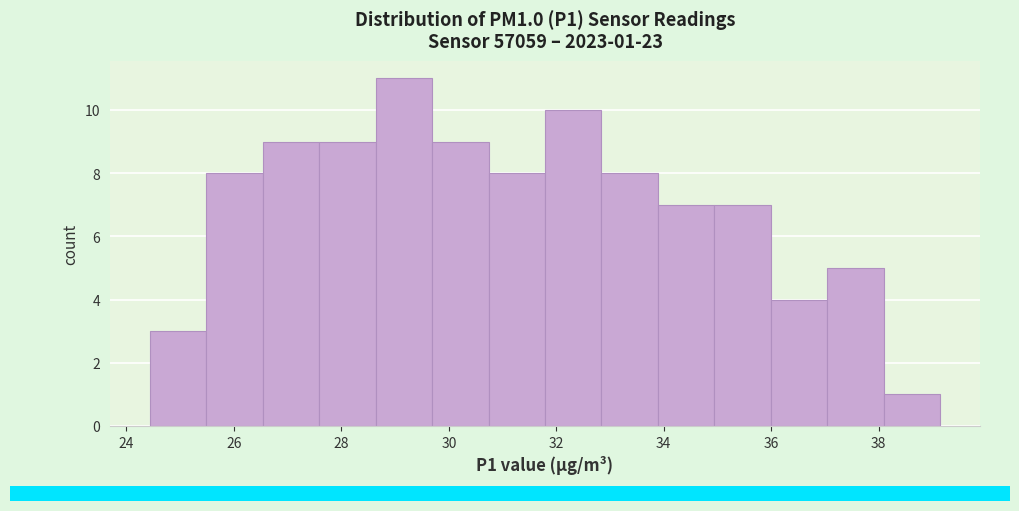

Which range on the x-axis has the tallest bar?

28.6 to 29.6